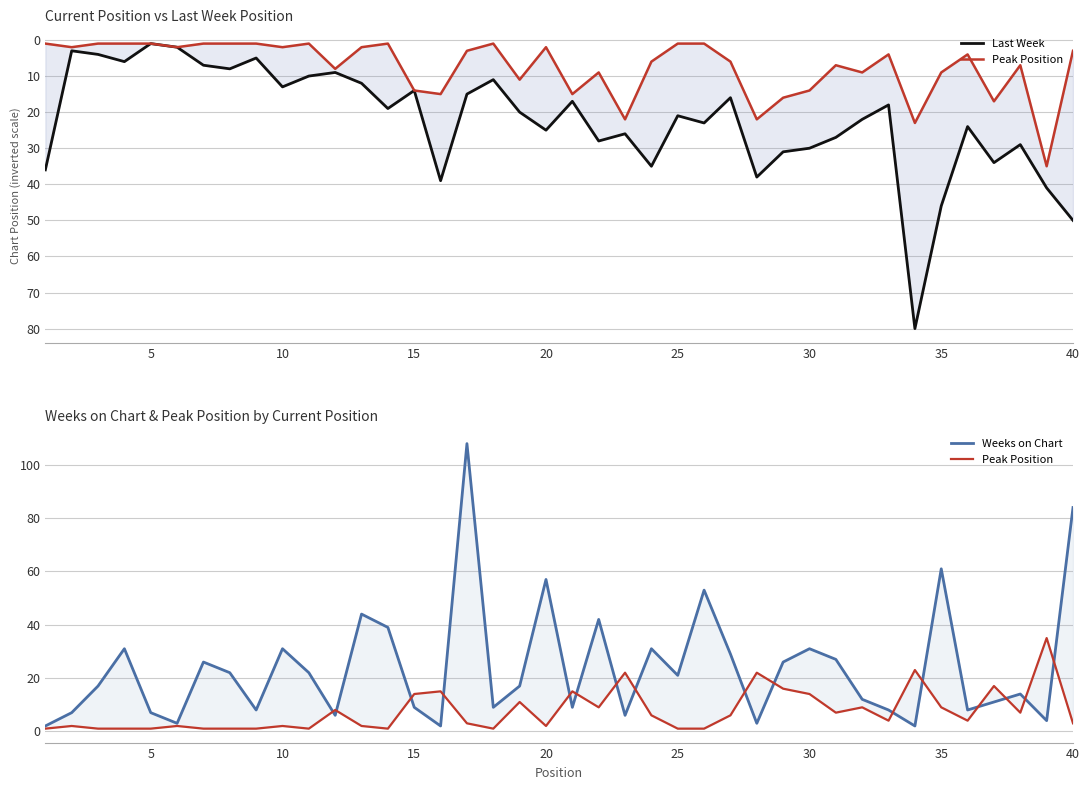

How many lines are shown in the chart?

3